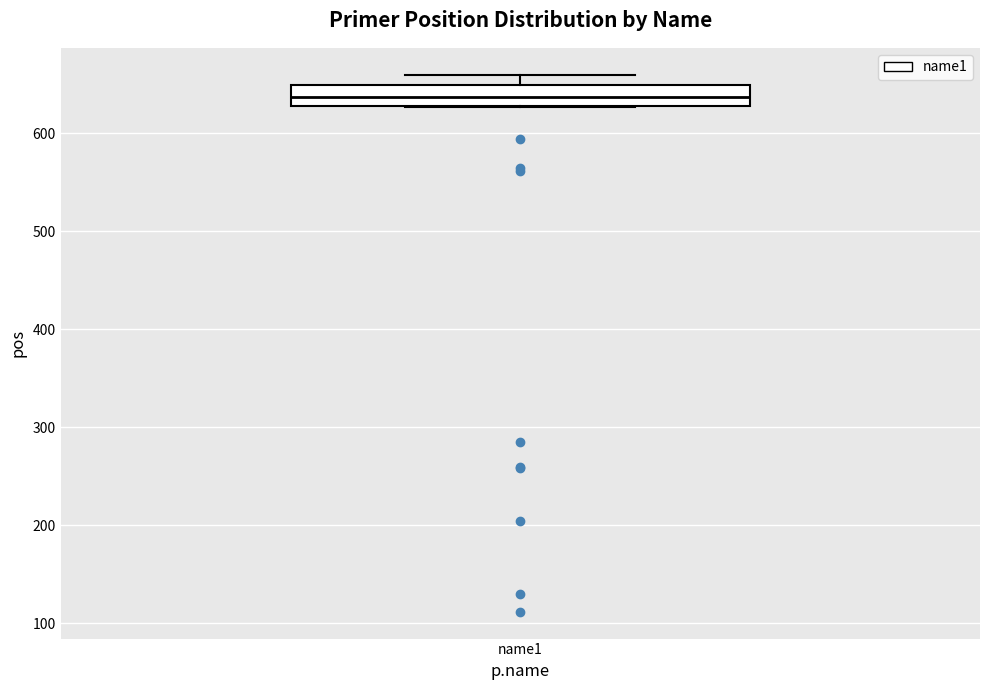

Read this box plot against the y-axis: the position of the median line, the range covered by the box, and the ends of both whiskers. The values are not printed on the chart, so give them approximately, as read against the axis.

median 640, box 630 to 650, whiskers 630 to 660